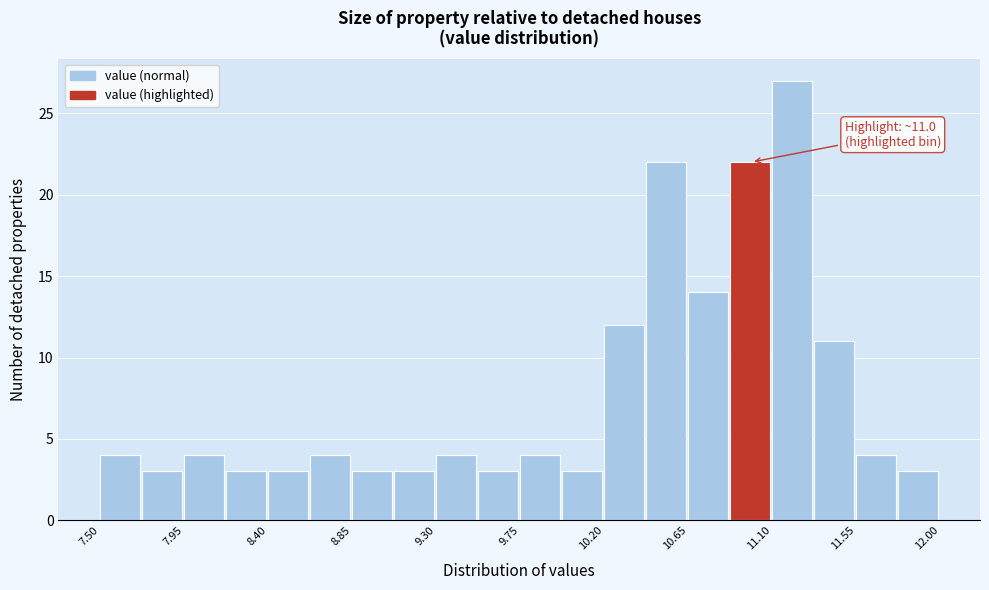

Which range on the x-axis has the tallest bar?

11.100 to 11.325